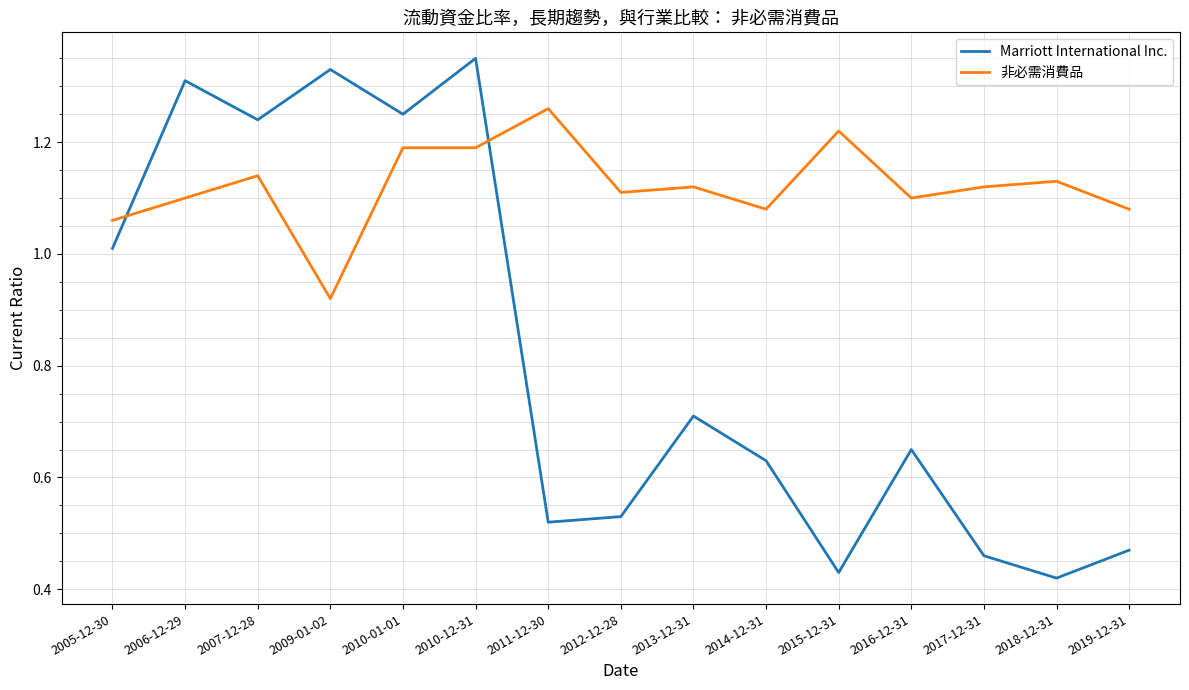

At which label does 非必需消費品 first exceed 1?

2005-12-30